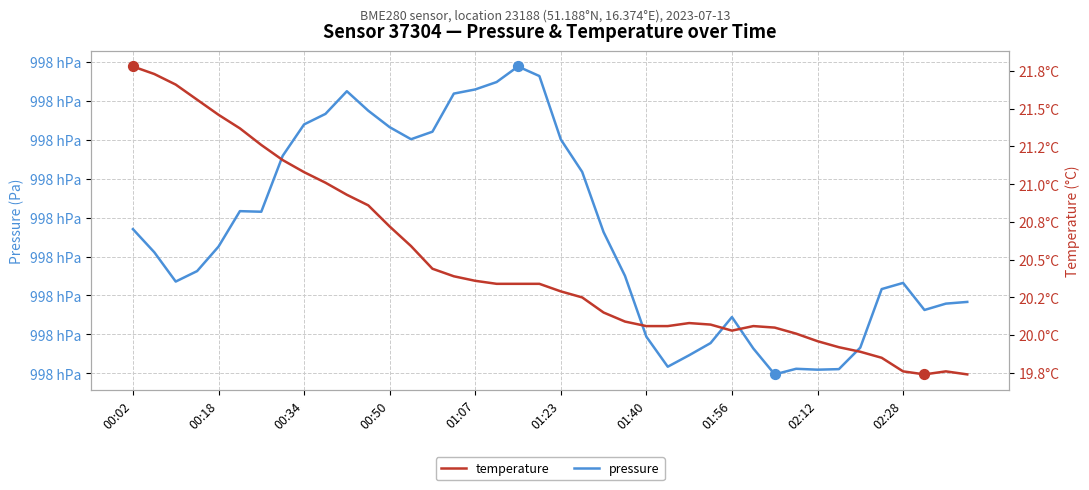

Which series contains the highest Y value?

pressure